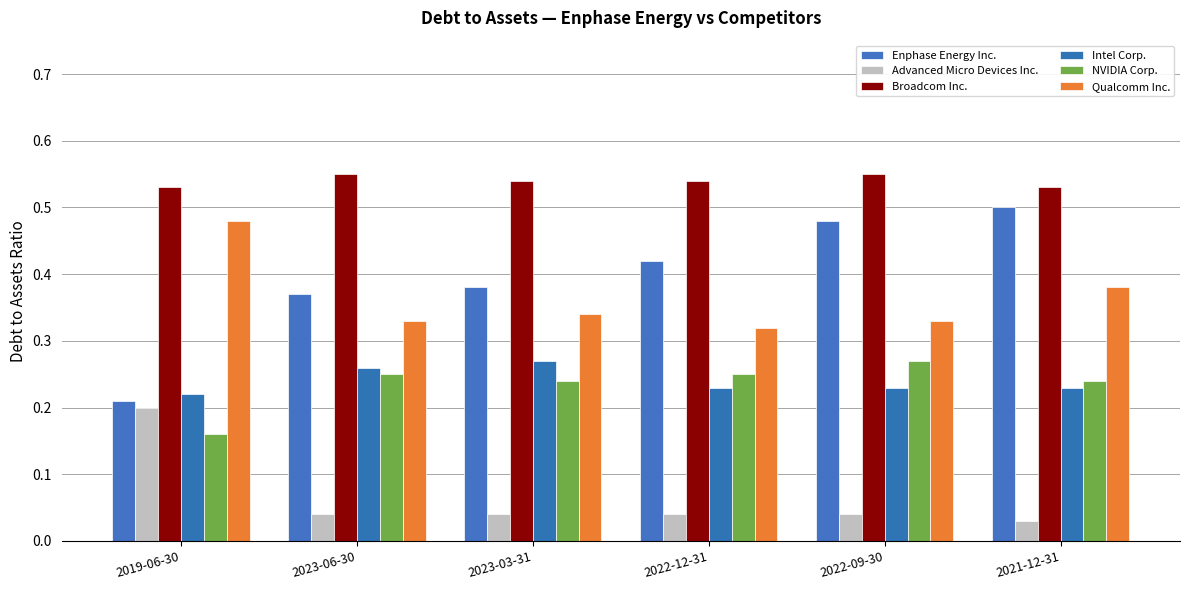

Is the value of Intel Corp. at 2023-06-30 greater than the value of Qualcomm Inc. at 2021-12-31?

No